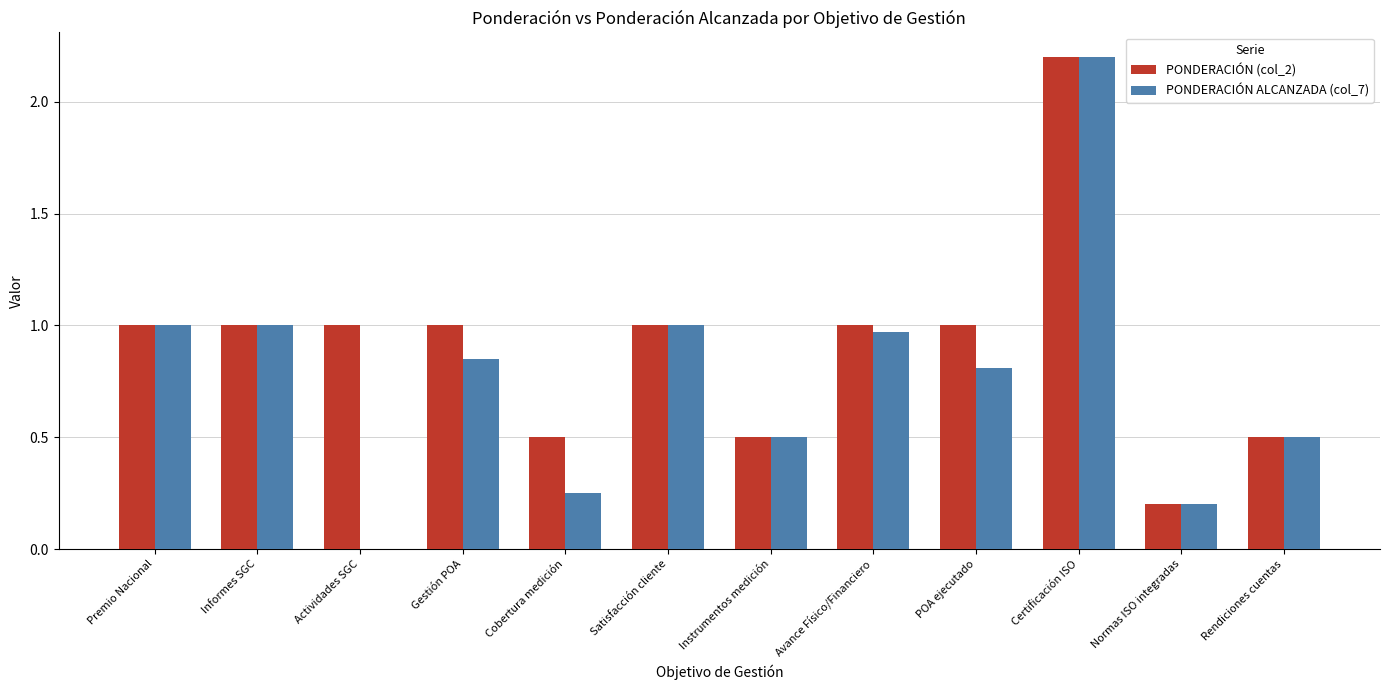

Is the value of PONDERACIÓN ALCANZADA (col_7) at Cobertura medición greater than the value of PONDERACIÓN (col_2) at Avance Físico/Financiero?

No